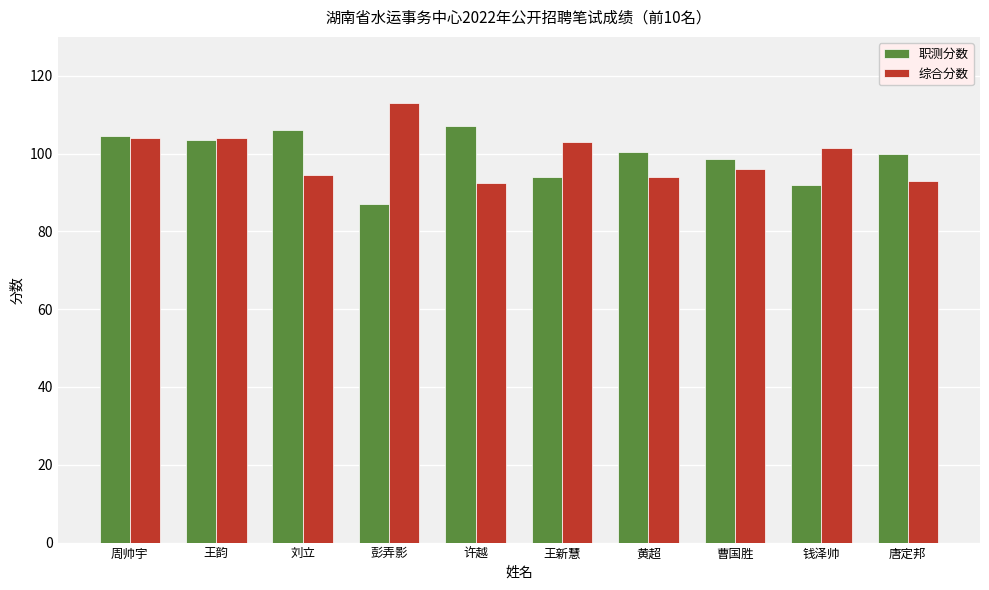

What is the difference between the highest and lowest values at 王新慧?

9.0